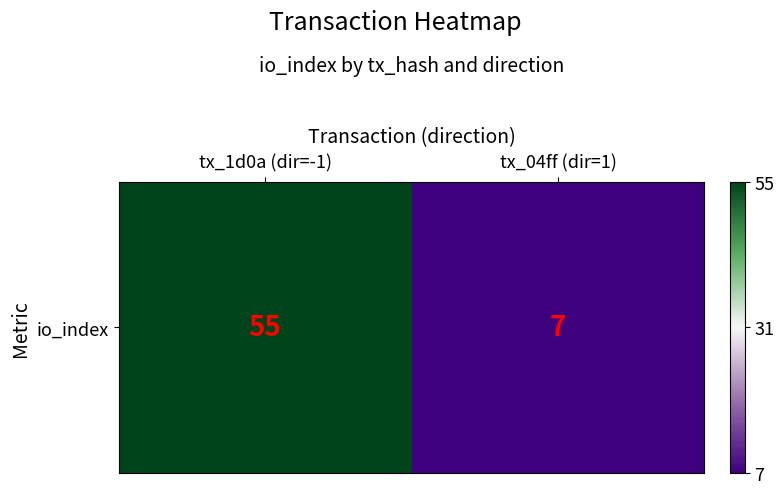

The value at tx_04ff (dir=1) is 0. True or false?

False